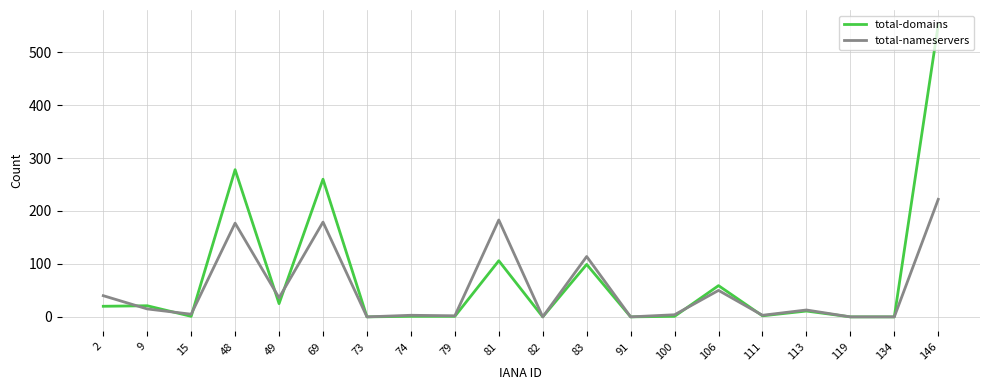

The total-nameservers series shows 158 at 83. True or false?

False